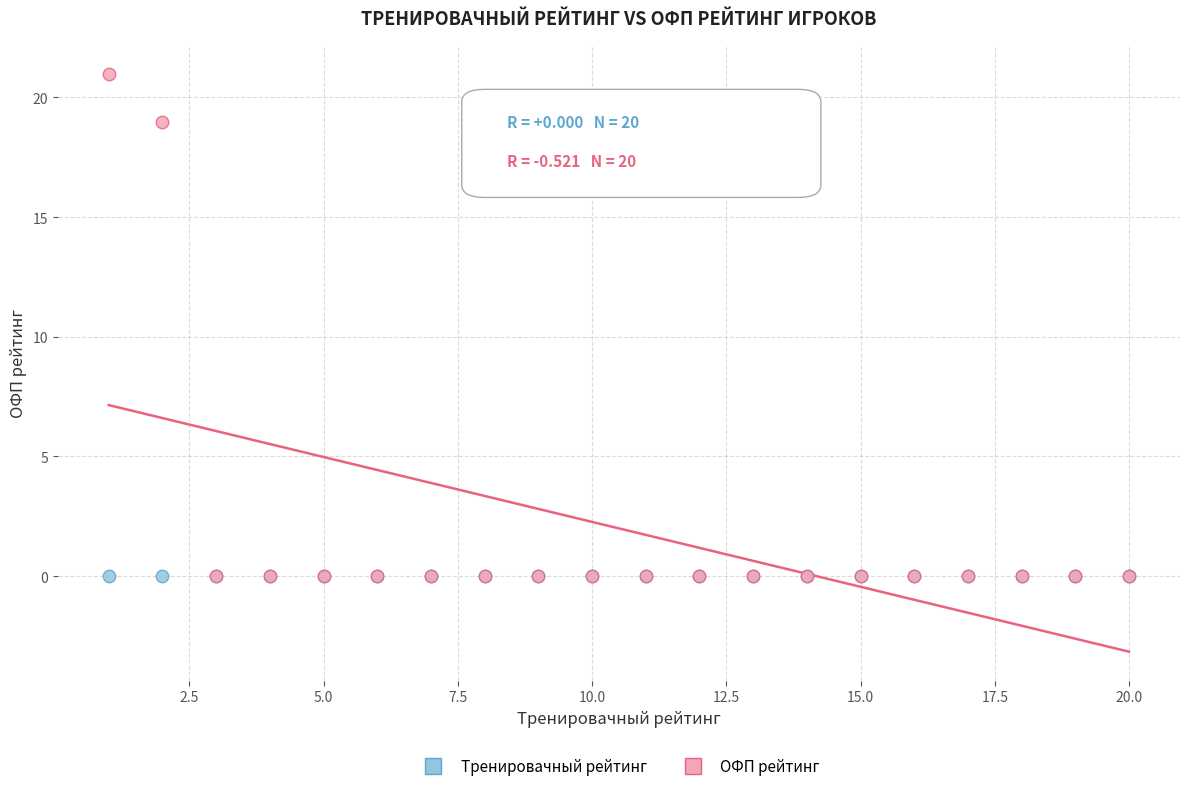

In the ОФП рейтинг series, what Y value is closest to 10?

19.0